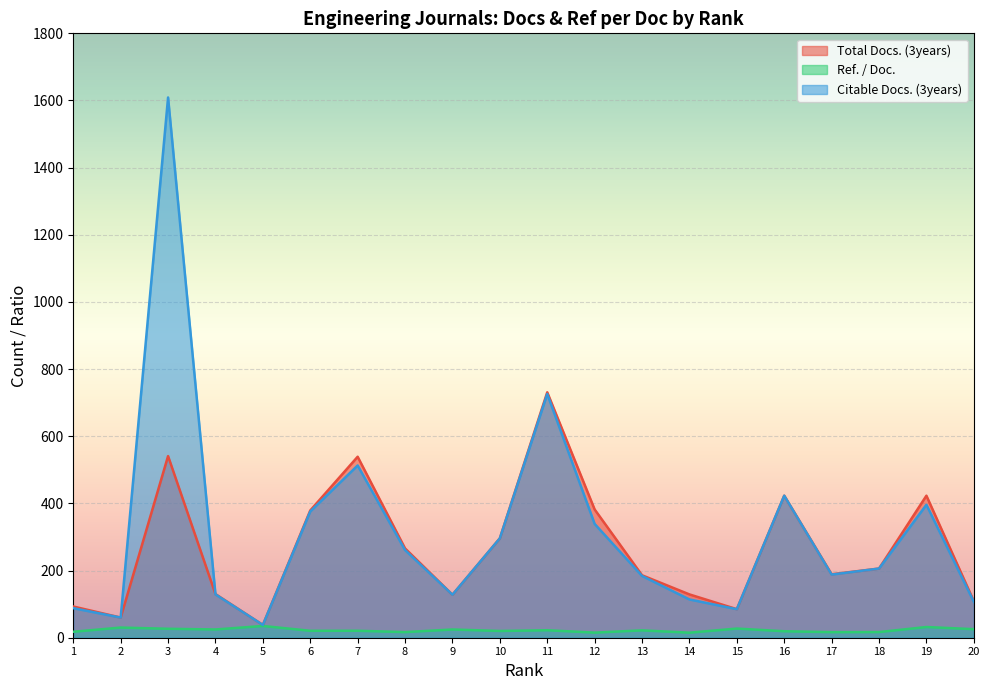

Between 3 and 5, which series saw the biggest shift?

Citable Docs. (3years)